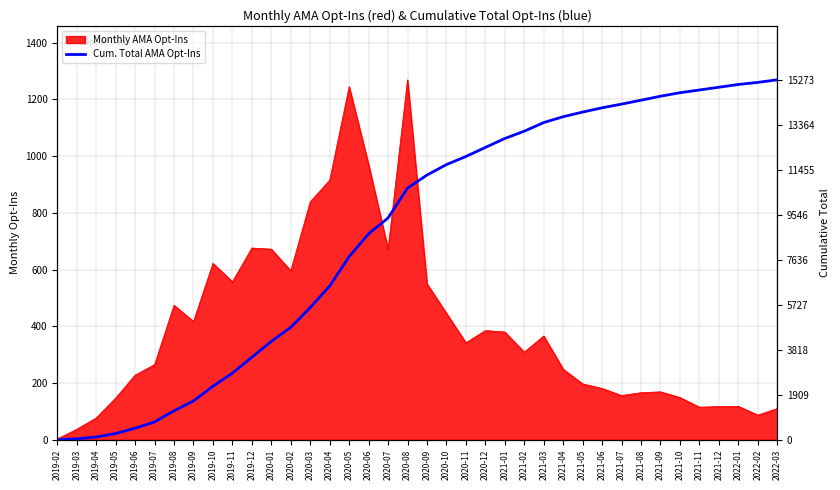

Reading left to right, what are all the values shown in this chart?

2019-02=3	2019-03=40	2019-04=117	2019-05=264	2019-06=492	2019-07=757	2019-08=1231	2019-09=1648	2019-10=2270	2019-11=2827	2019-12=3503	2020-01=4175	2020-02=4771	2020-03=5610	2020-04=6525	2020-05=7770	2020-06=8740	2020-07=9412	2020-08=10681	2020-09=11231	2020-10=11677	2020-11=12019	2020-12=12404	2021-01=12784	2021-02=13093	2021-03=13459	2021-04=13708	2021-05=13905	2021-06=14086	2021-07=14242	2021-08=14408	2021-09=14577	2021-10=14726	2021-11=14841	2021-12=14958	2022-01=15076	2022-02=15163	2022-03=15273